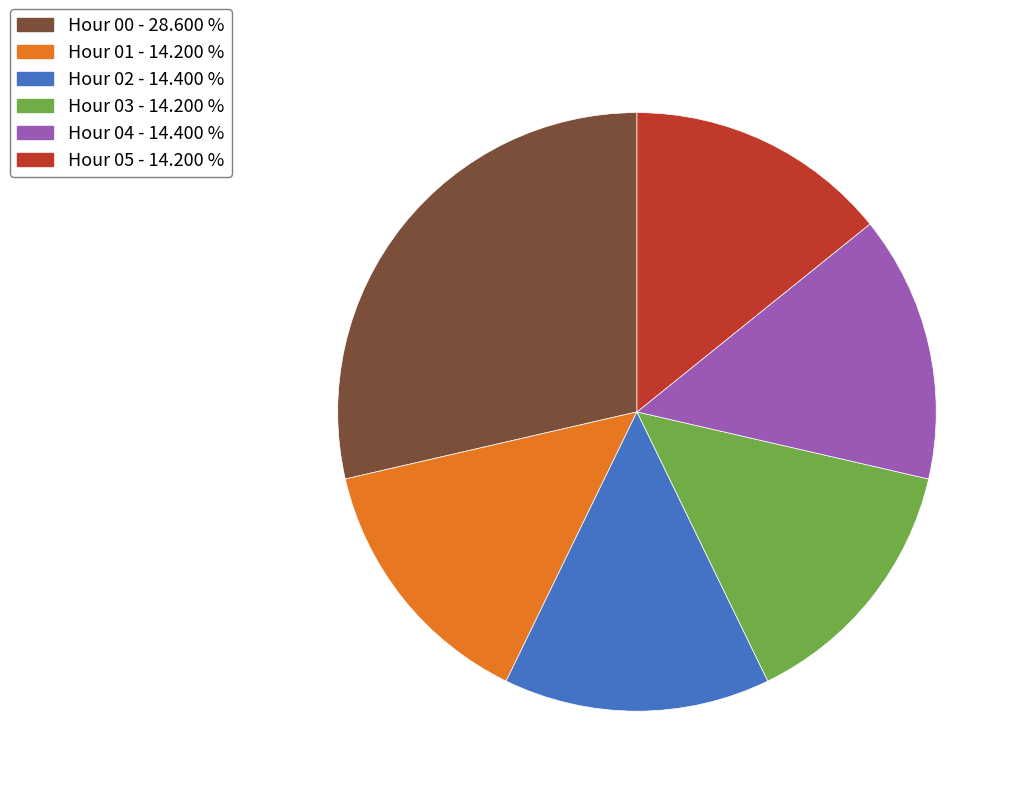

Is there a majority slice in this chart?

No